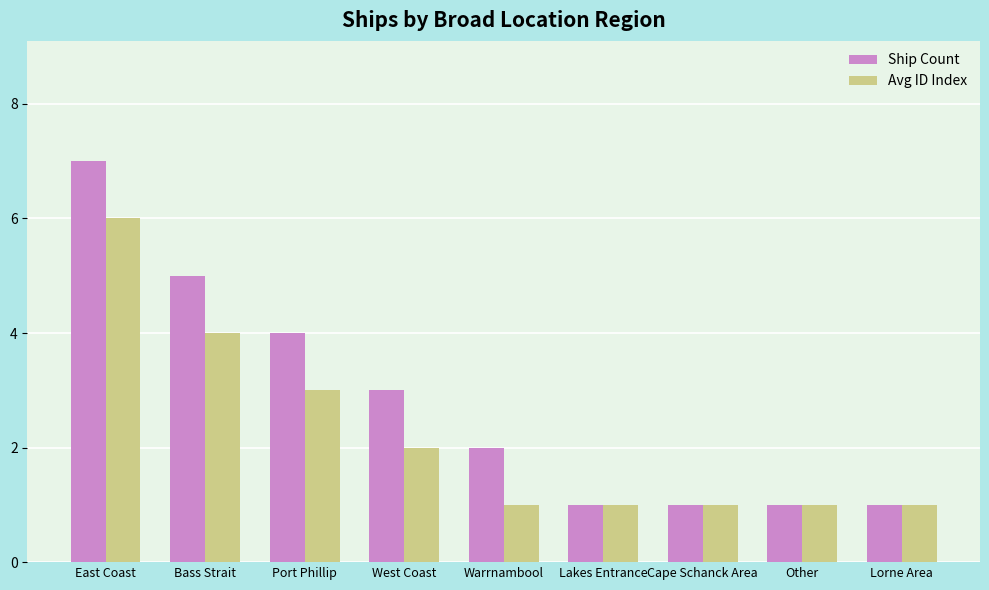

What is the difference between the maximum and minimum values in the Avg ID Index series?

5